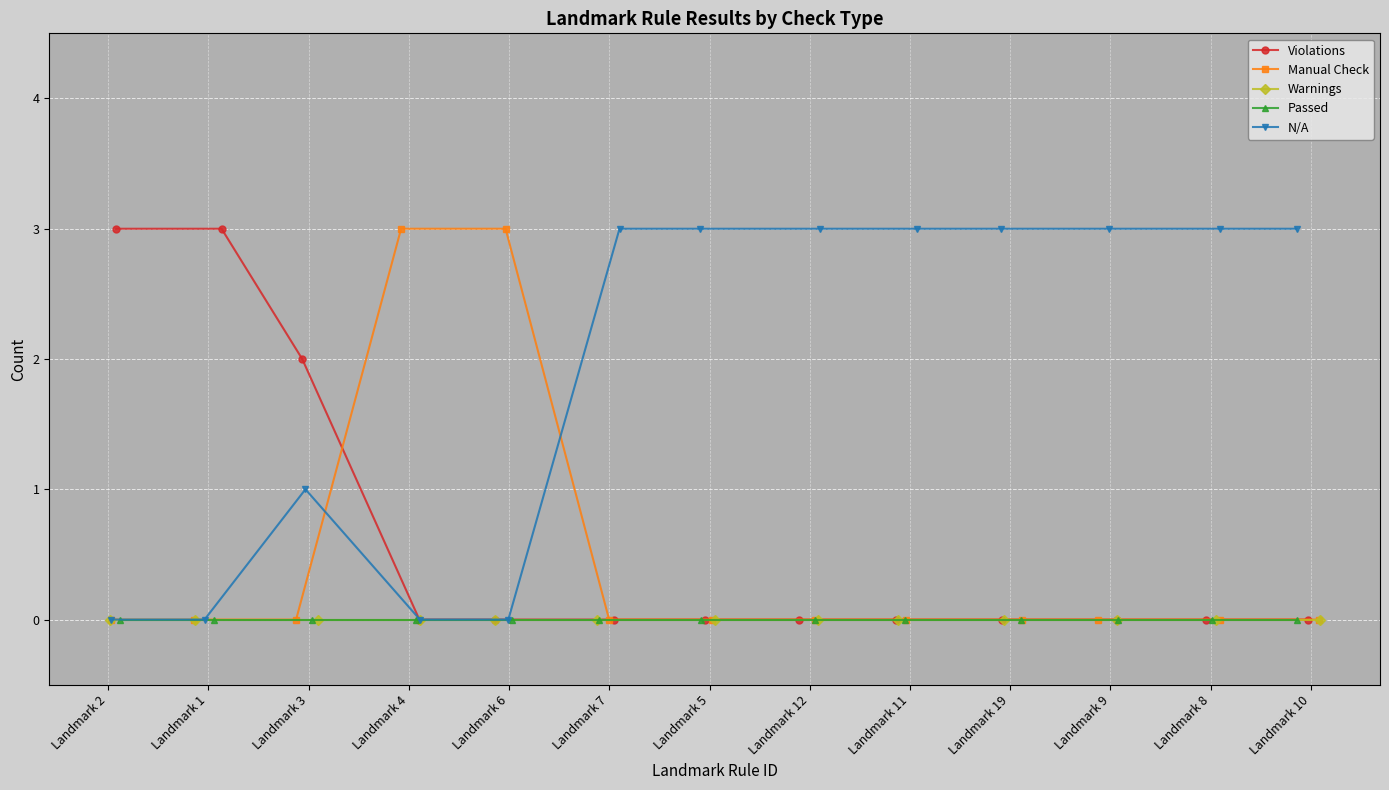

How many series are shown in this chart?

5